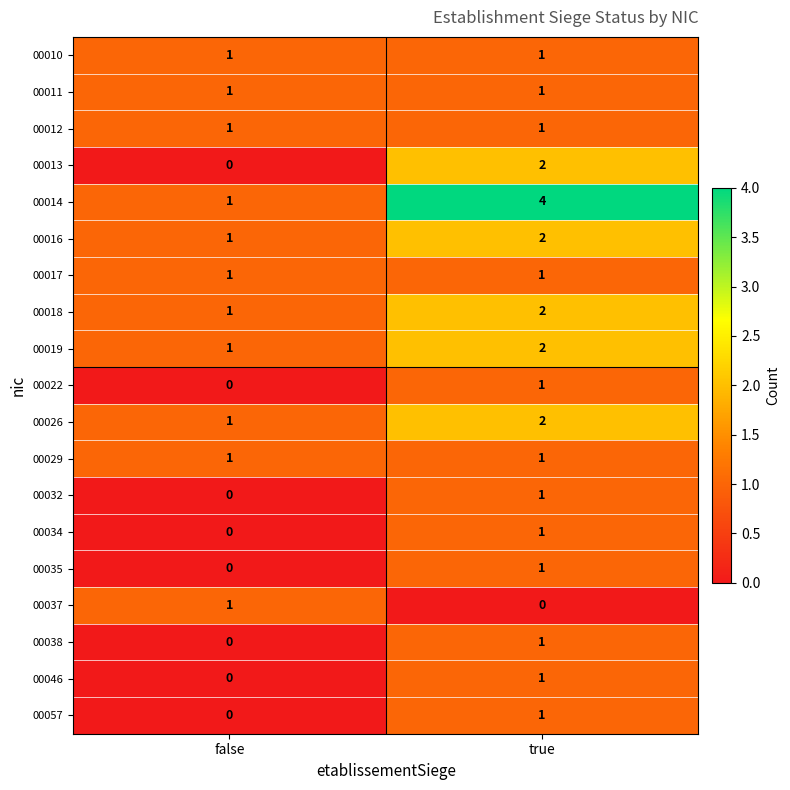

Which series has the widest spread of values?

00014